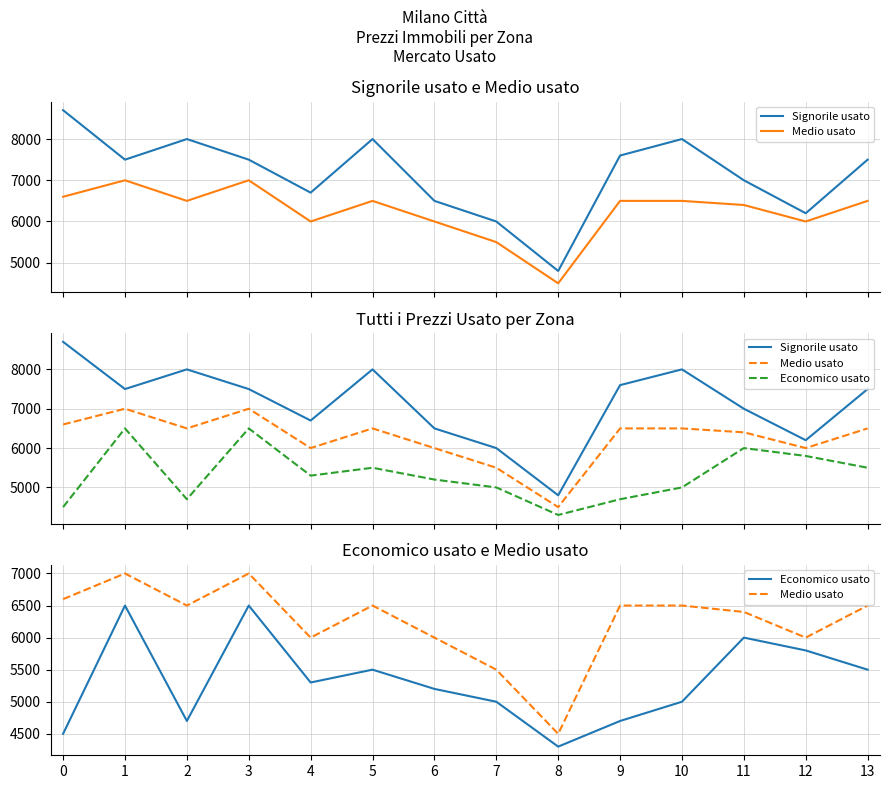

What is the lowest value of the Signorile usato series?

4800